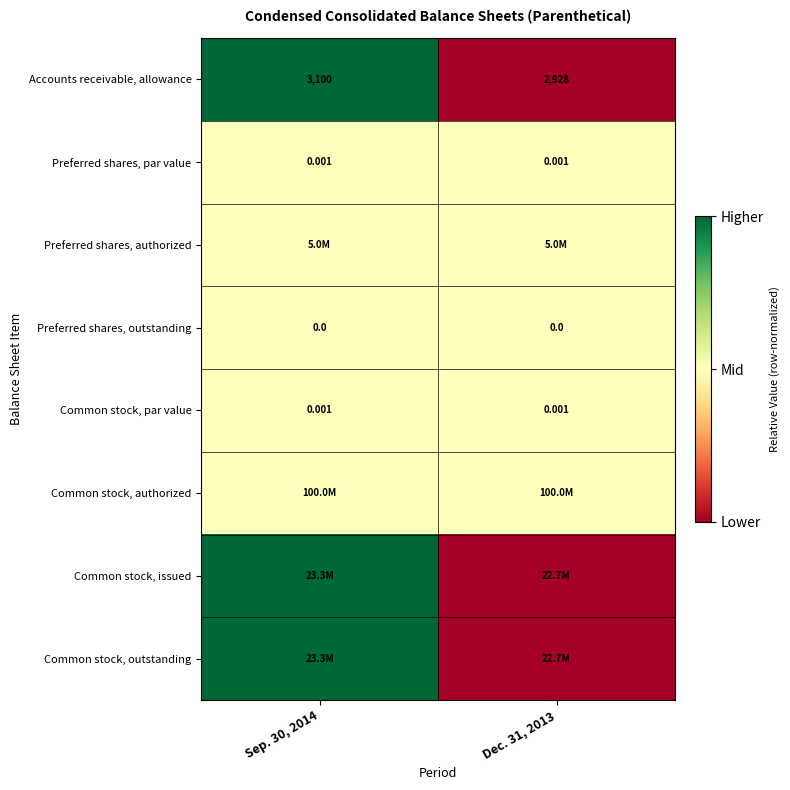

How many distinct data groups are displayed?

8